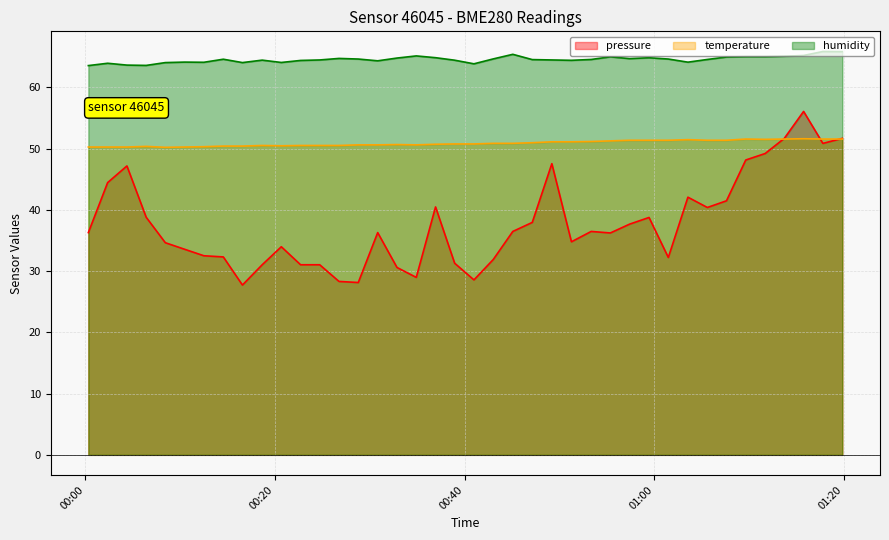

Which series has the largest total across all categories?

humidity